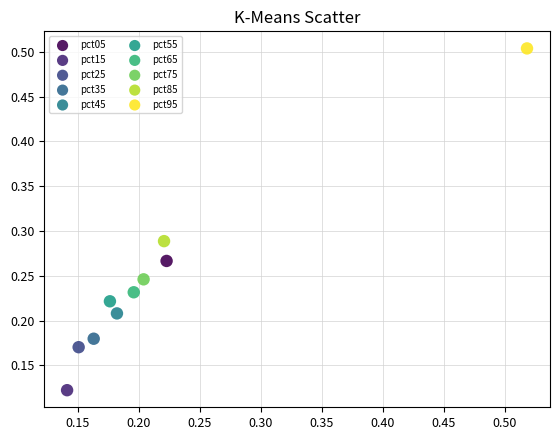

What are all the series names shown in the legend?

pct05, pct15, pct25, pct35, pct45, pct55, pct65, pct75, pct85, pct95